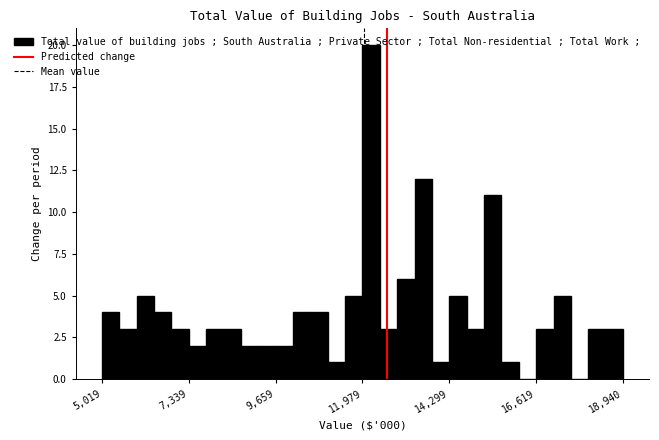

Read against the x-axis, roughly where is the centre of the tallest bar?

12000